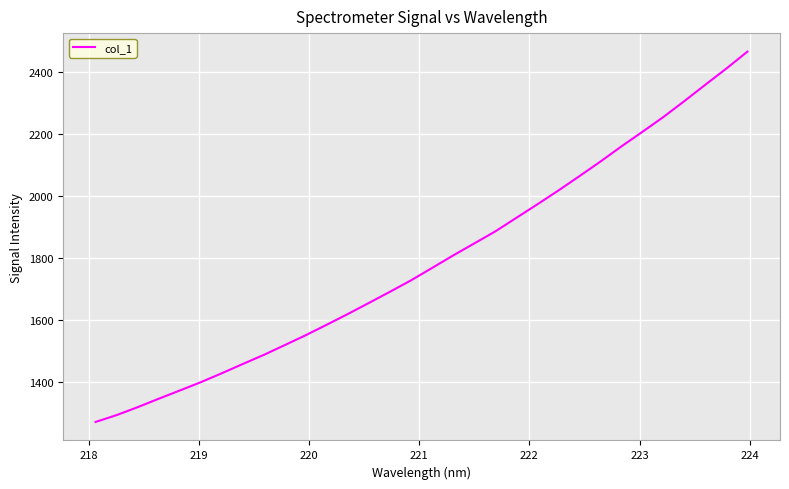

How many values exceed 1769?

16